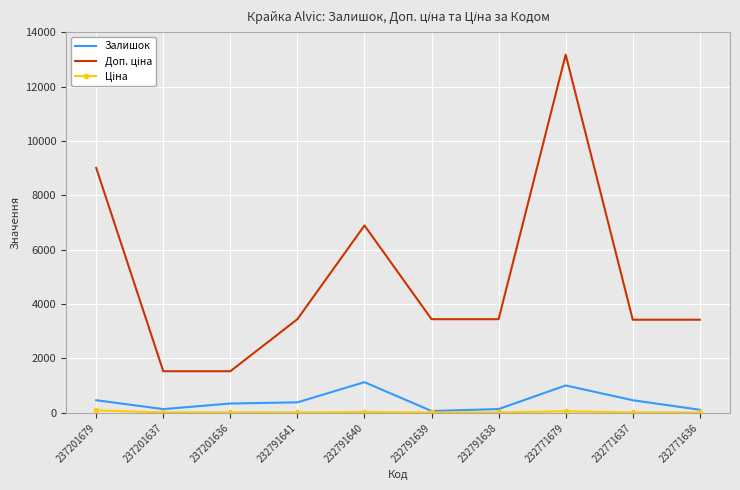

Which label corresponds to the largest value in the chart?

232771679